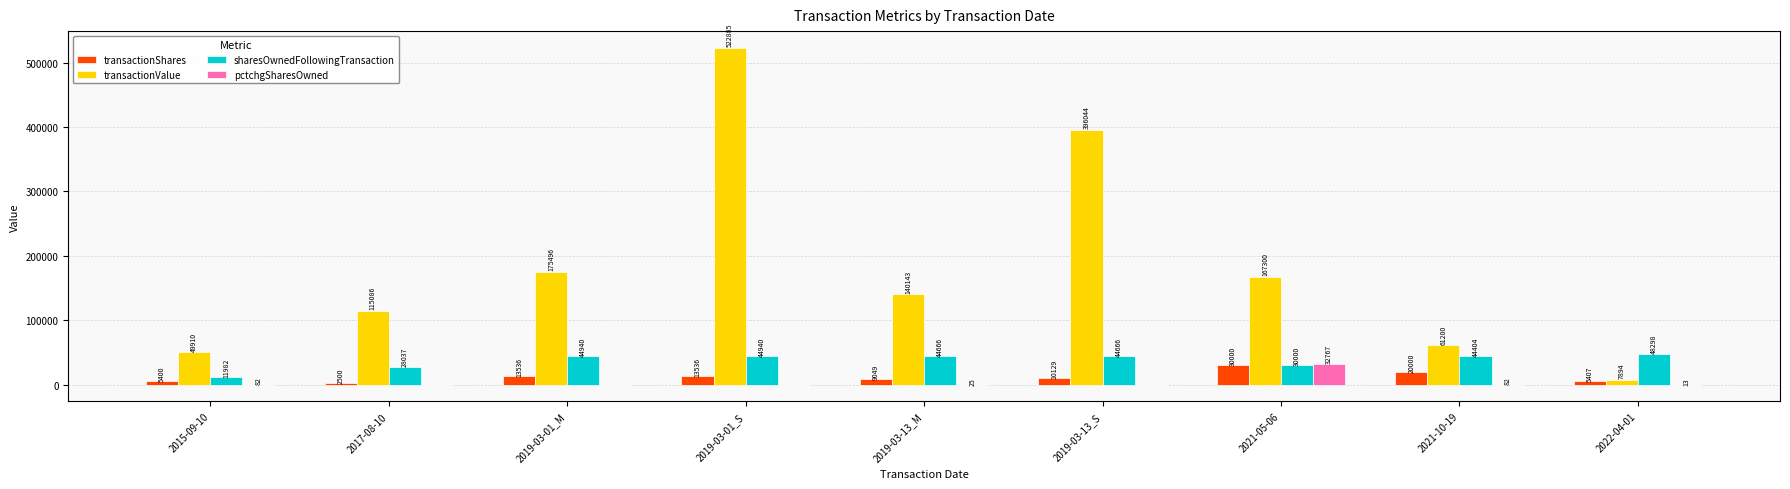

What are all the series names shown in the legend?

transactionShares, transactionValue, sharesOwnedFollowingTransaction, pctchgSharesOwned